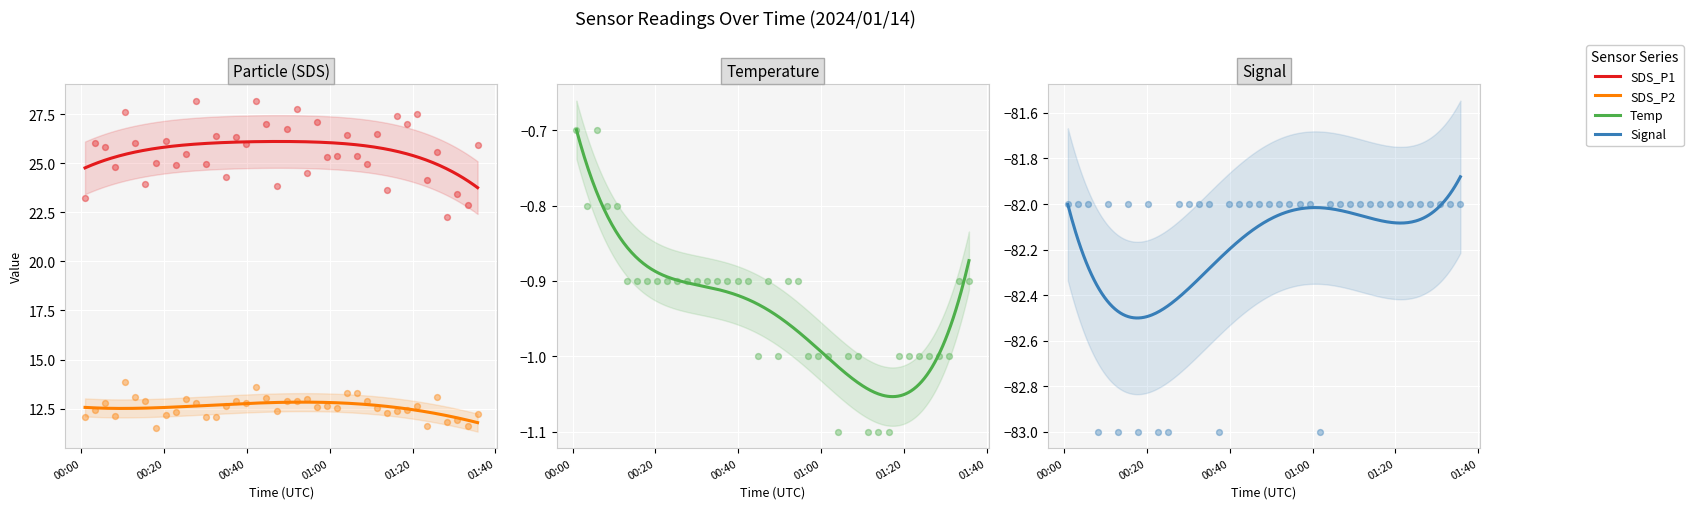

Which series has the largest total across all categories?

SDS_P1